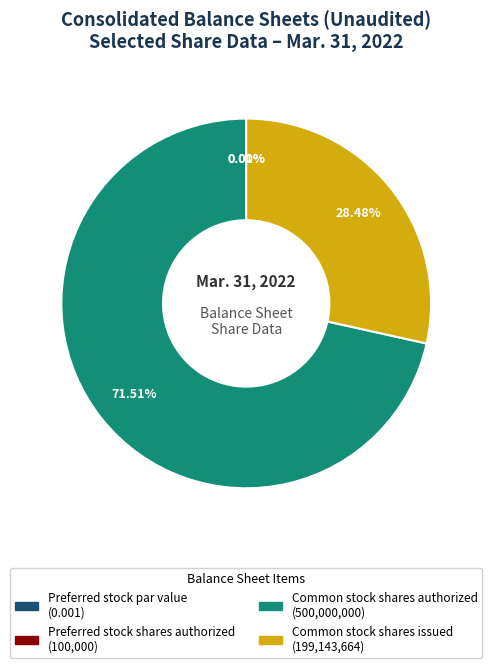

To the nearest percent, what is the average slice percentage?

25%